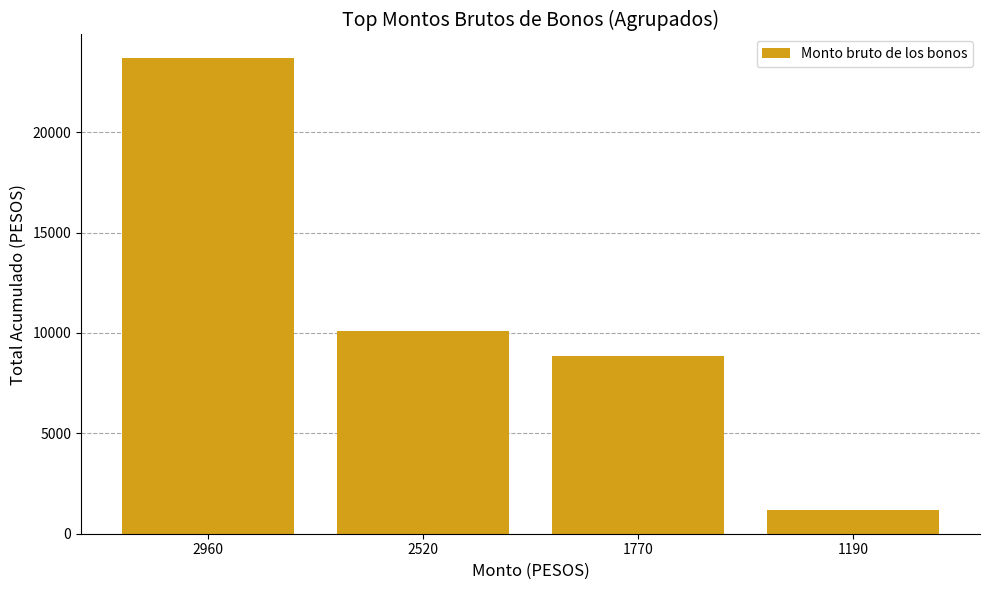

What is the difference between the second highest and minimum values?

8890